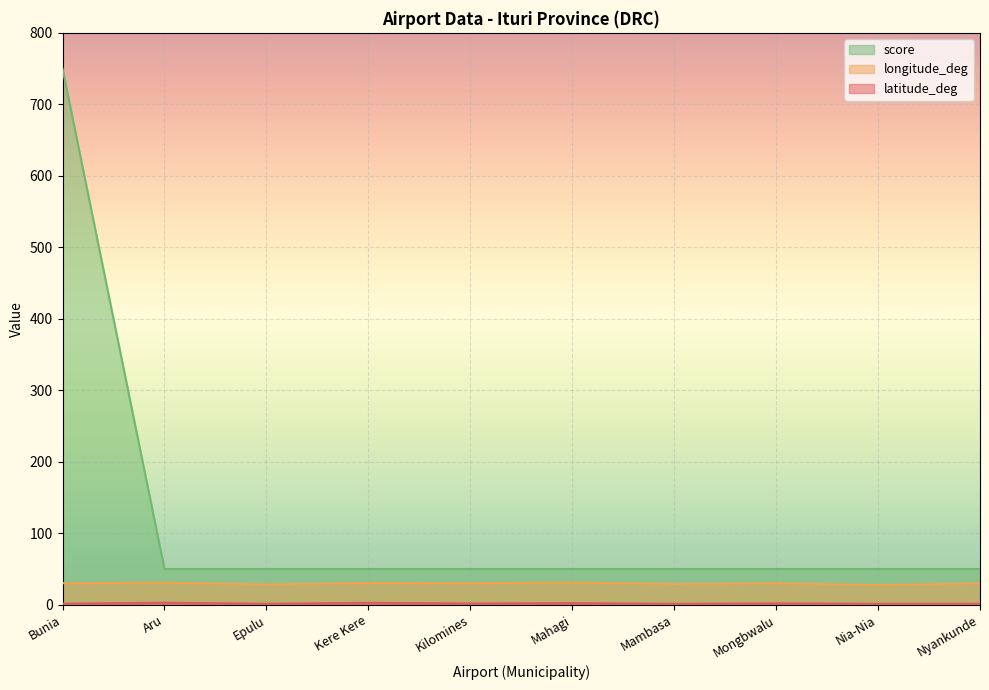

List the series in order of their peak value, lowest first.

latitude_deg, longitude_deg, score